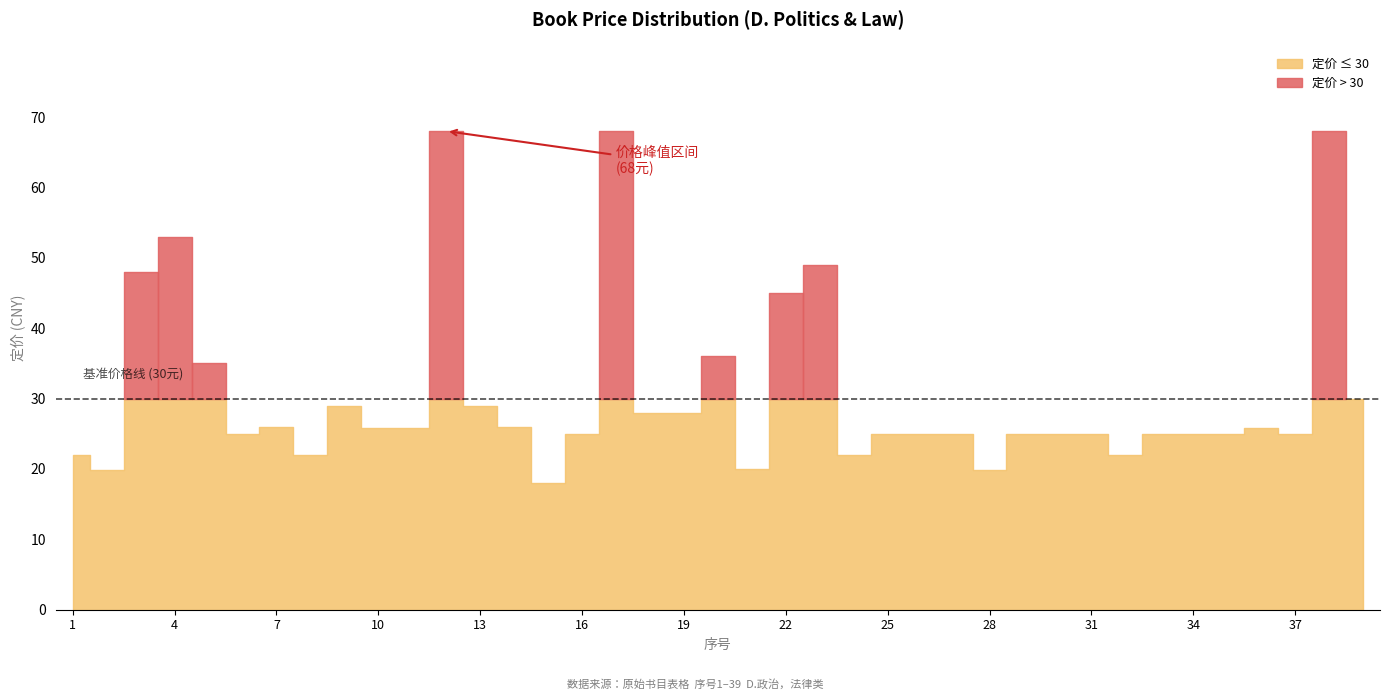

What is the difference between the second highest and second lowest values?

48.2